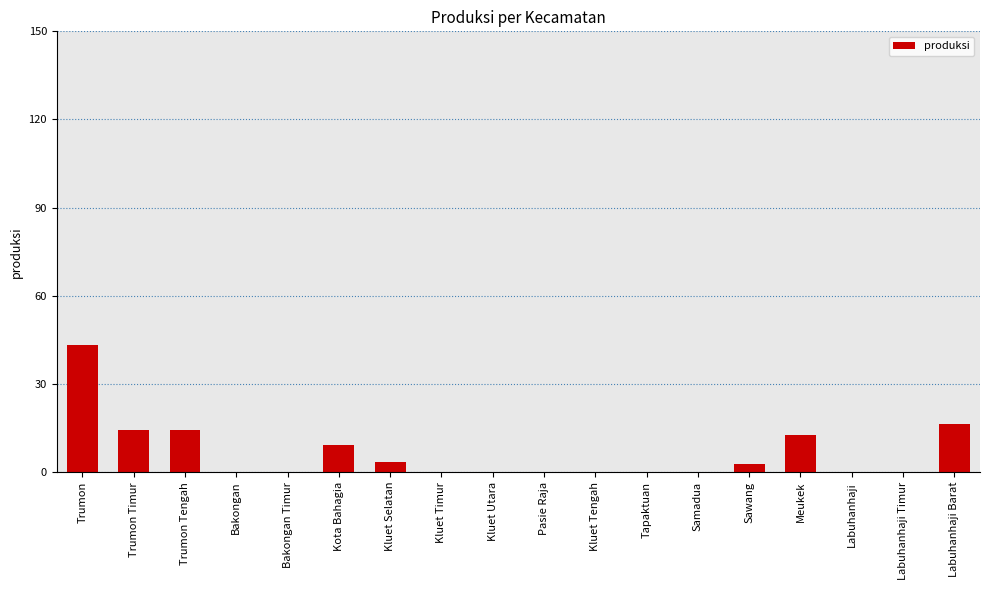

True or false: the data shows 21.1 at Meukek.

False